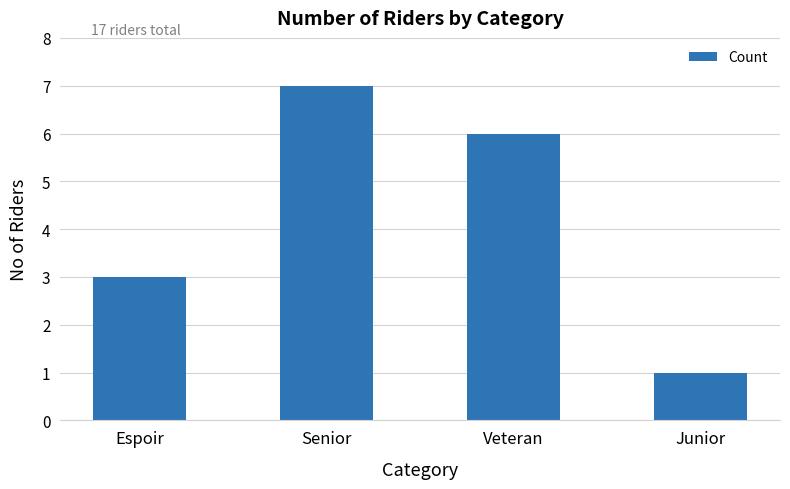

Which has a higher value, Veteran or Senior?

Senior